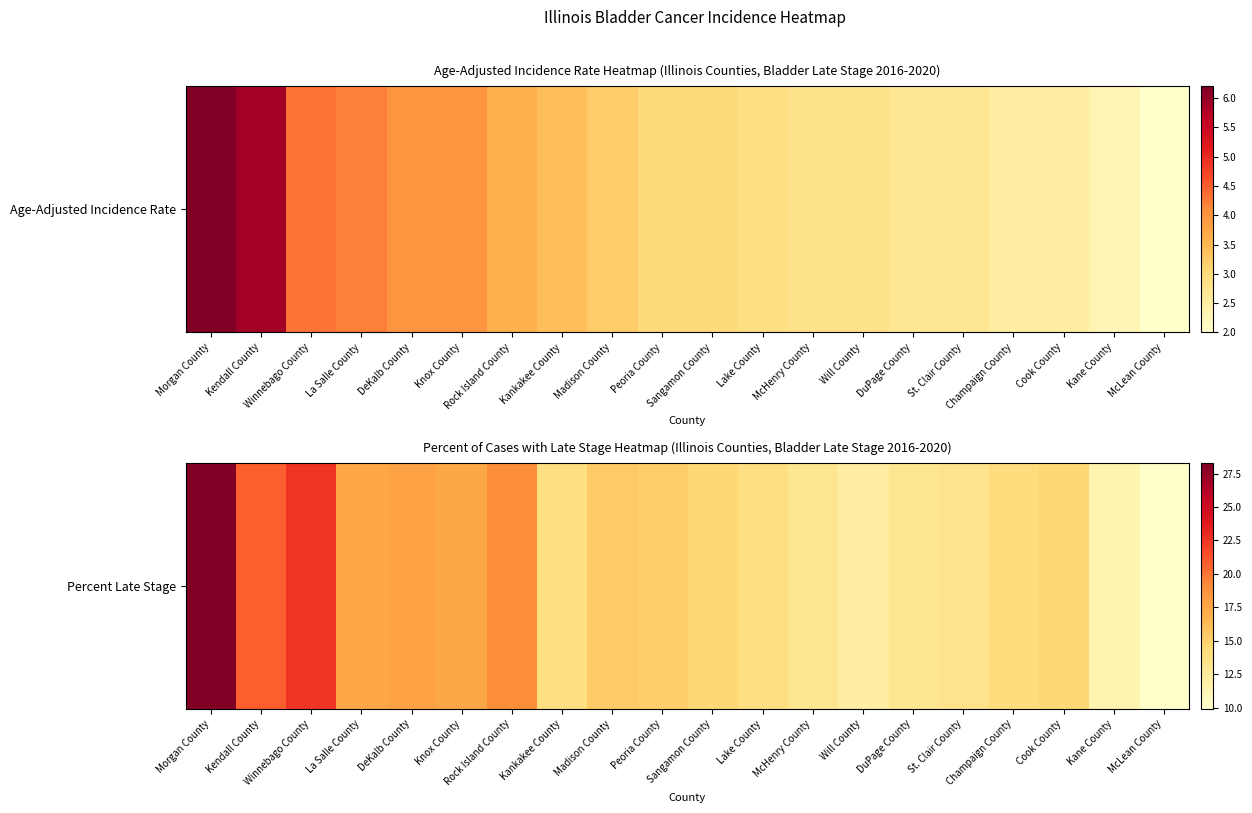

The value at DeKalb County is 31.4. True or false?

False